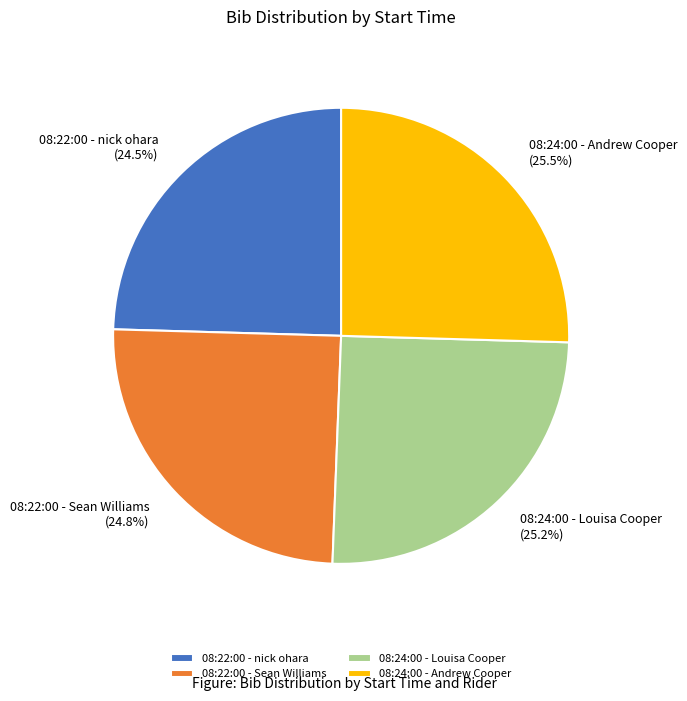

Is there a majority slice in this chart?

No